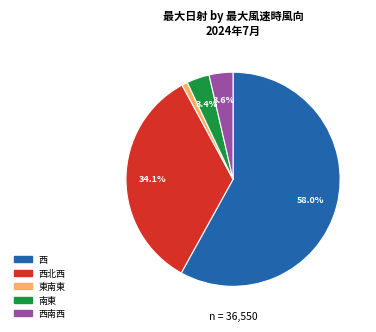

Is there a majority slice in this chart?

Yes